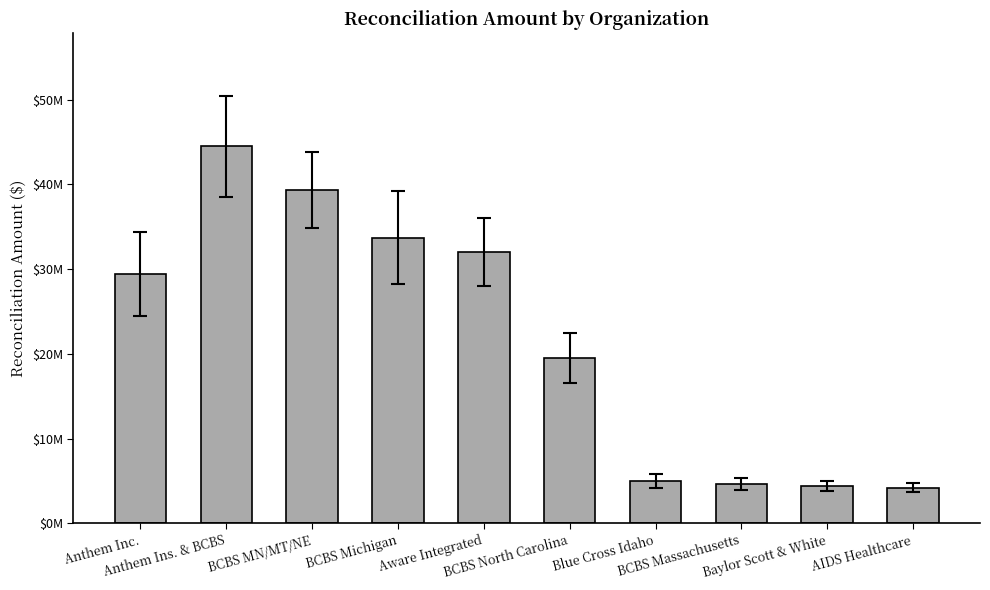

Are the bars horizontal?

No